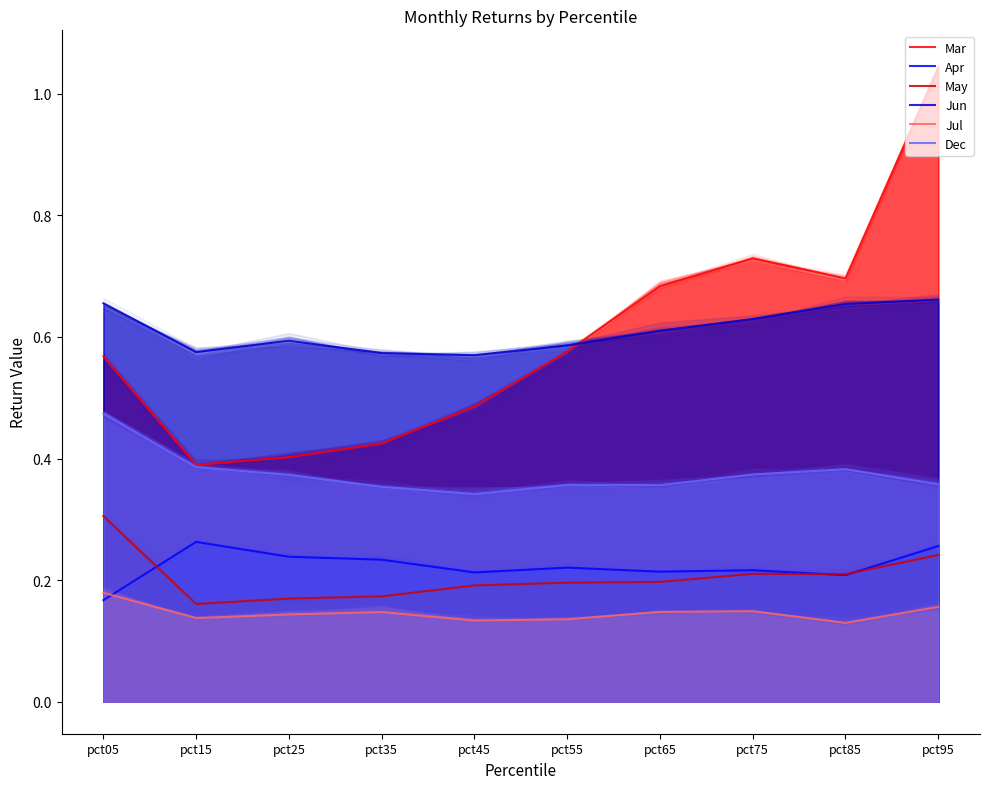

What are all the series names shown in the legend?

Mar, Apr, May, Jun, Jul, Dec